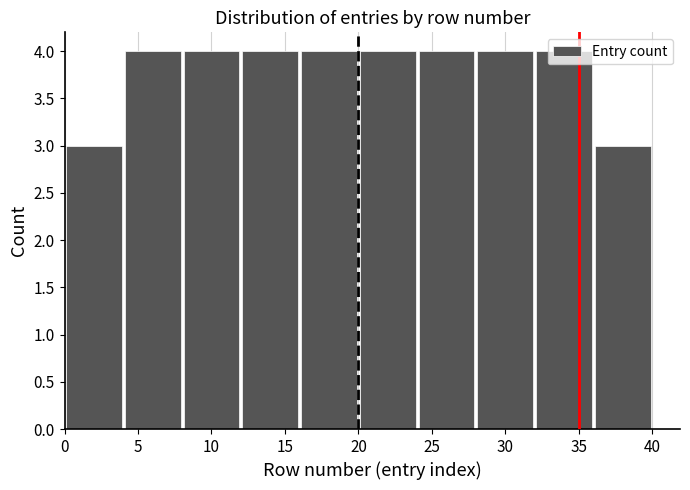

How tall is the bar that spans 24 to 28 on the x-axis? The values are not printed on the chart, so give them approximately, as read against the axis.

4